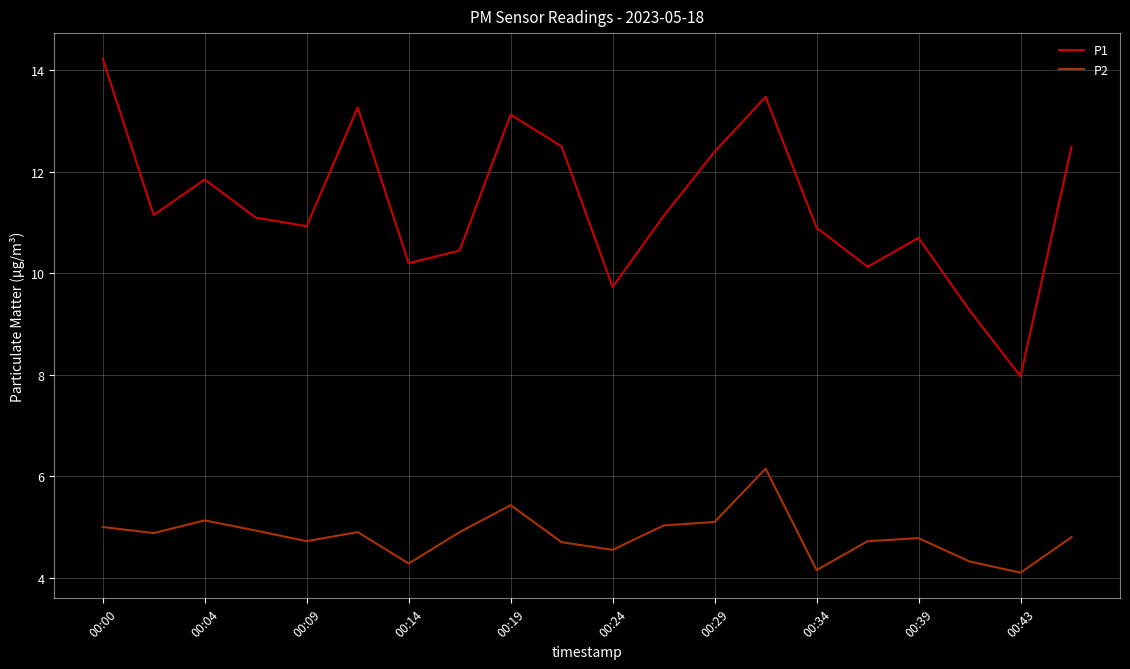

Rank the series by their maximum value, from lowest to highest.

P2, P1